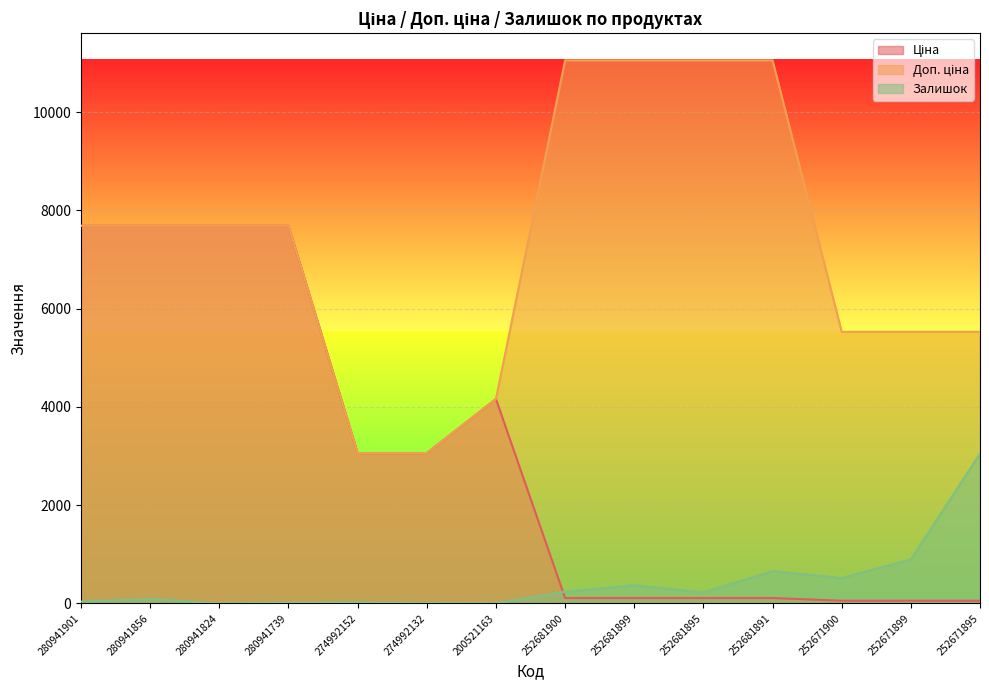

How many lines are shown in the chart?

3